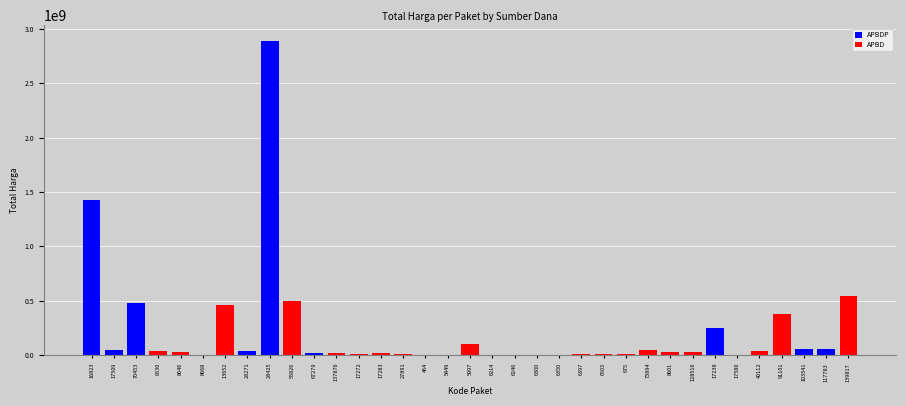

What is the sum of all Total Harga values?

7518497085